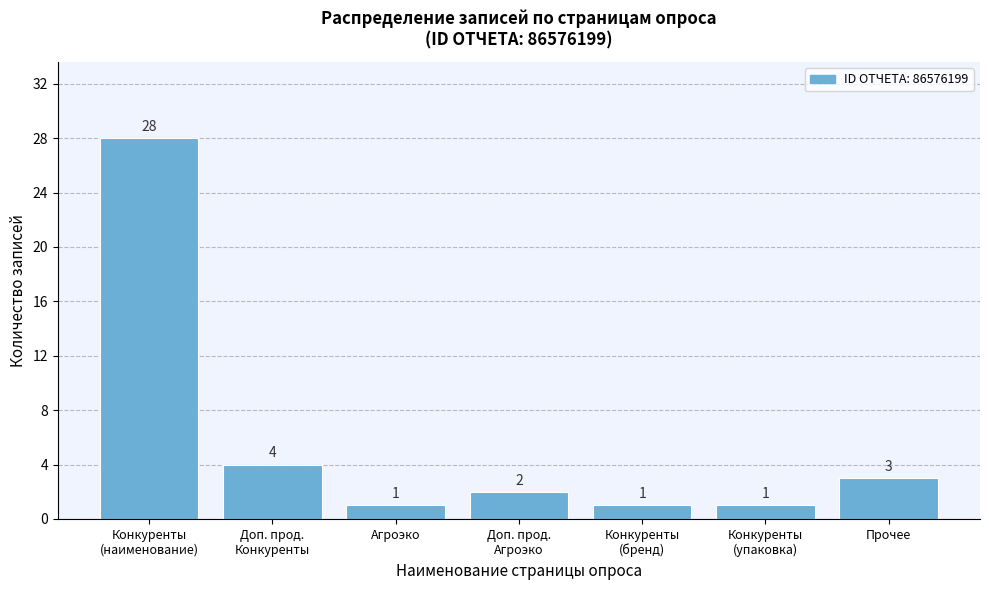

Reading left to right, transcribe all the data shown in this chart.

28	4	1	2	1	1	3